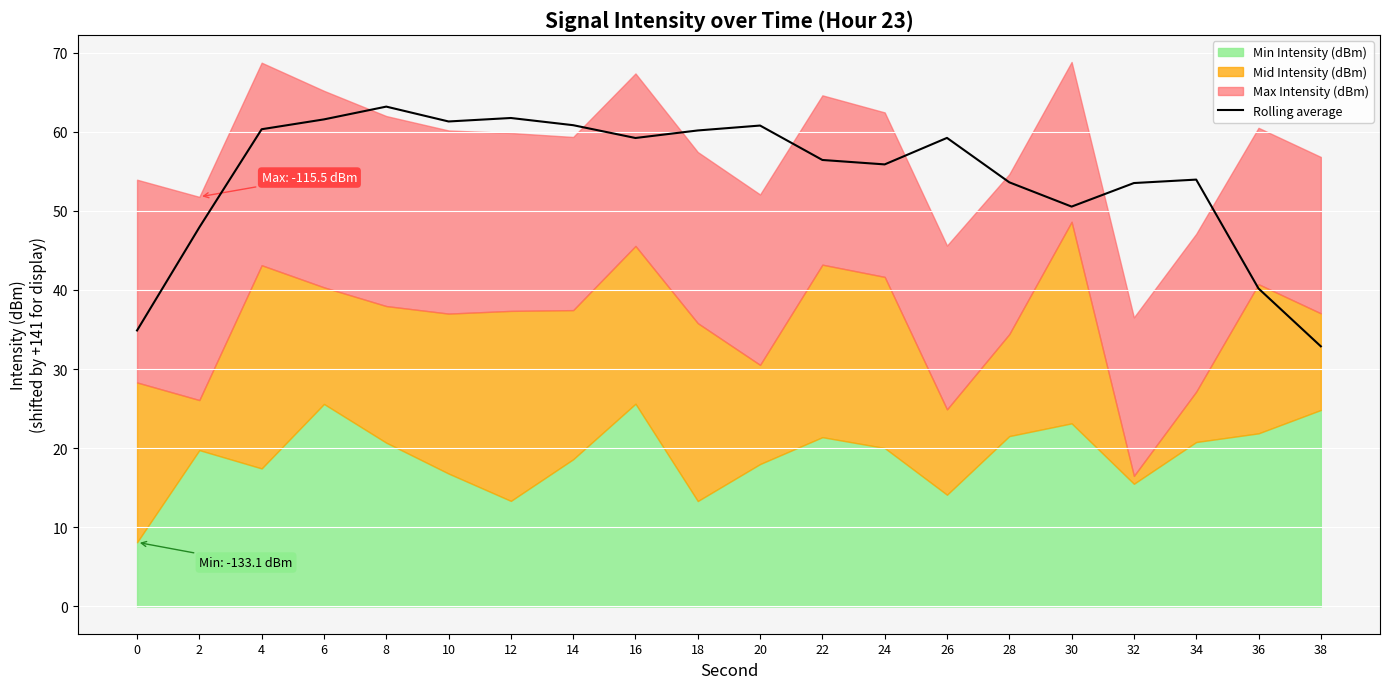

At which label does Rolling average reach its minimum?

38